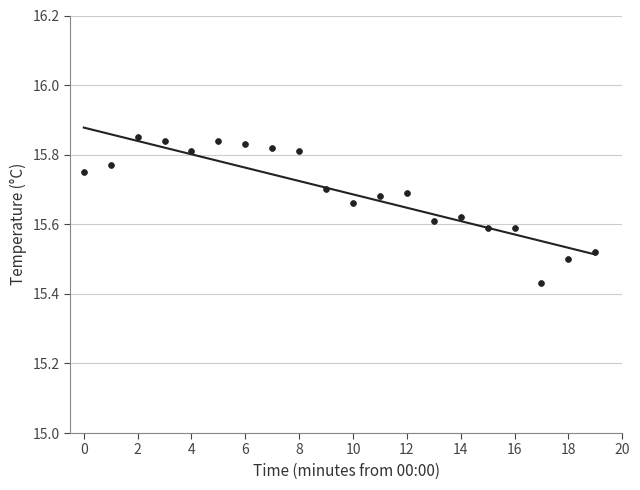

What is the range of Y values (max minus min)?

0.4